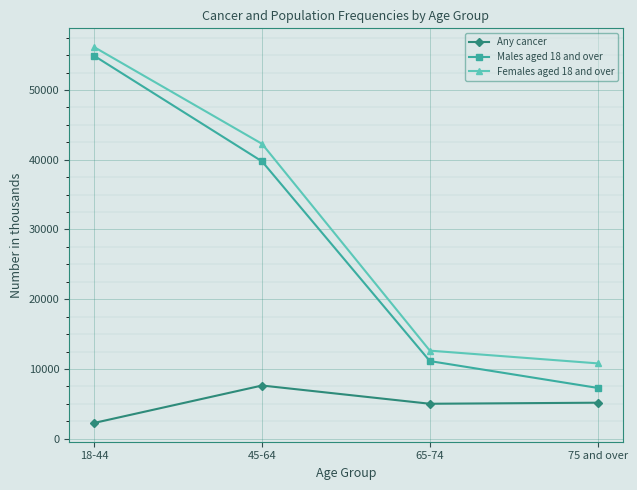

True or false: Any cancer has more than 0 interior local peaks.

True